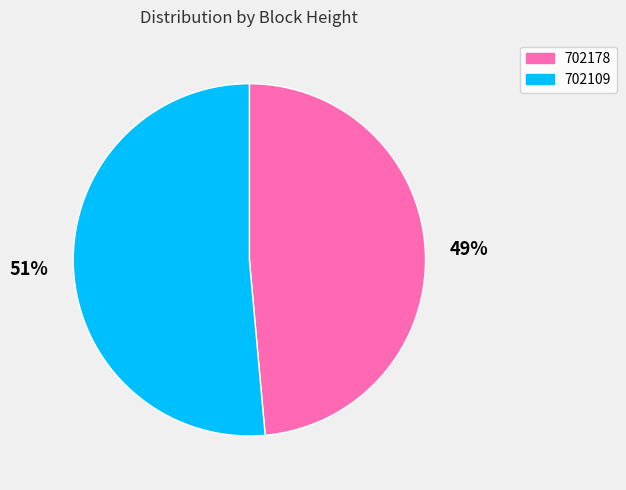

Is it true that 702109 is 60% of the pie?

False